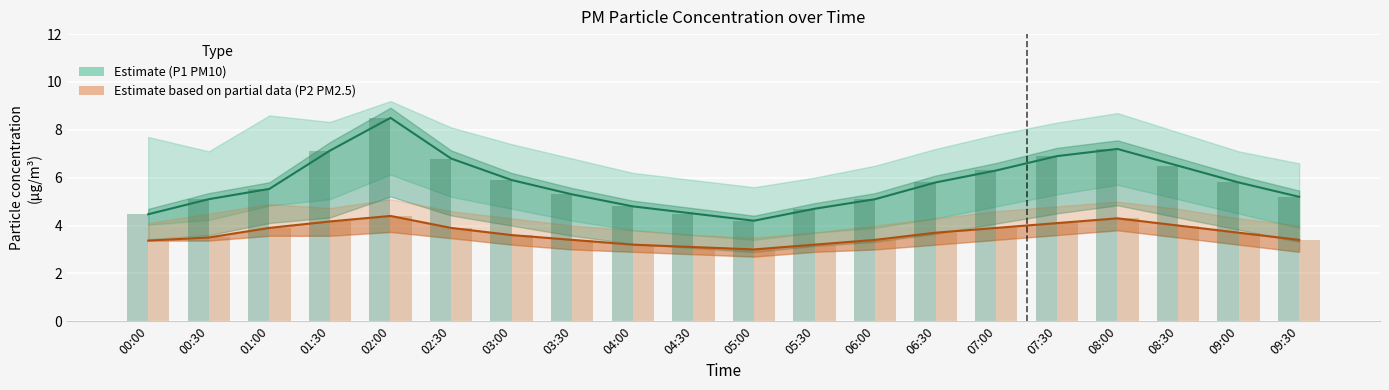

The value of P1 (PM10) at 06:00 is 5.1. True or false?

True